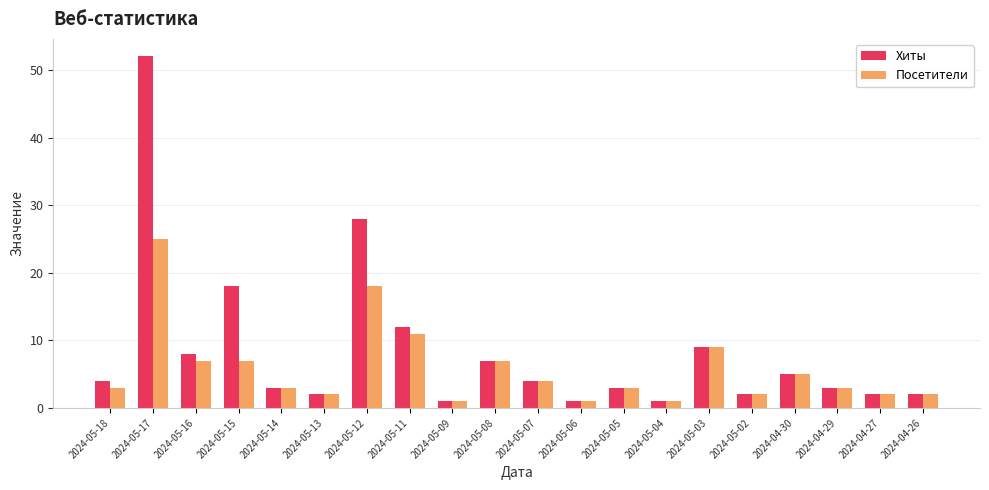

True or false: Посетители has a value of 4 at 2024-05-02.

False